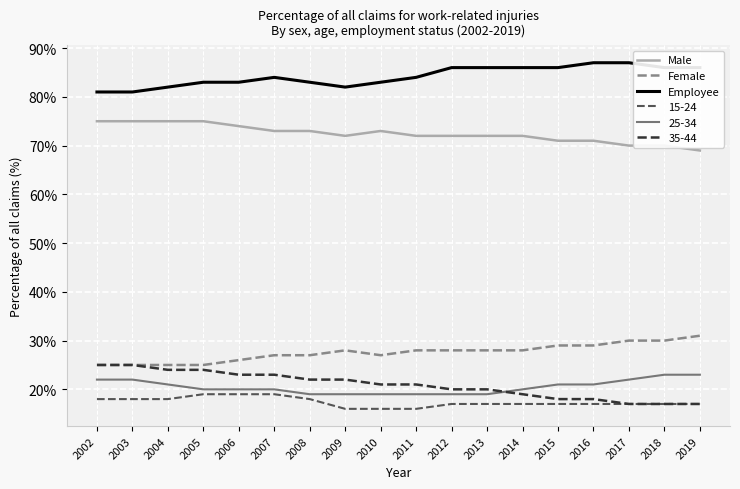

What are all the series names shown in the legend?

Male, Female, Employee, 15-24, 25-34, 35-44